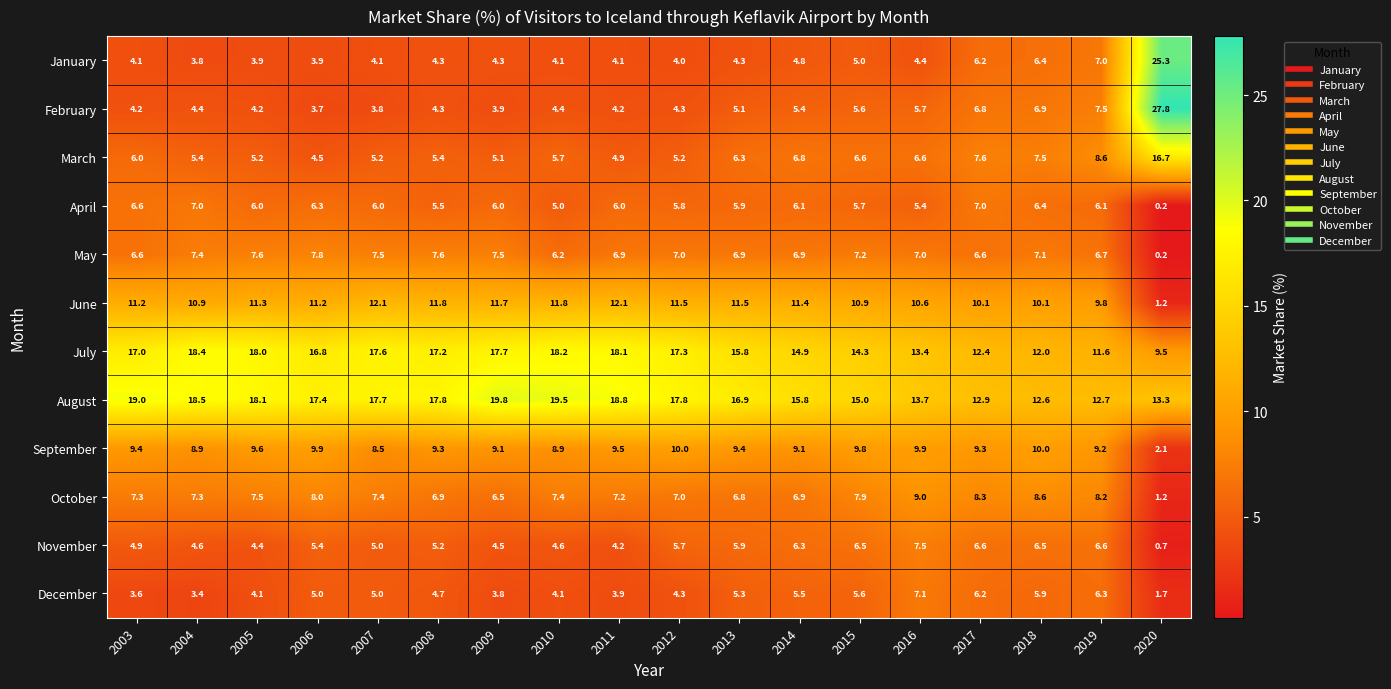

True or false: April has a value of 6.0 at 2007.

True